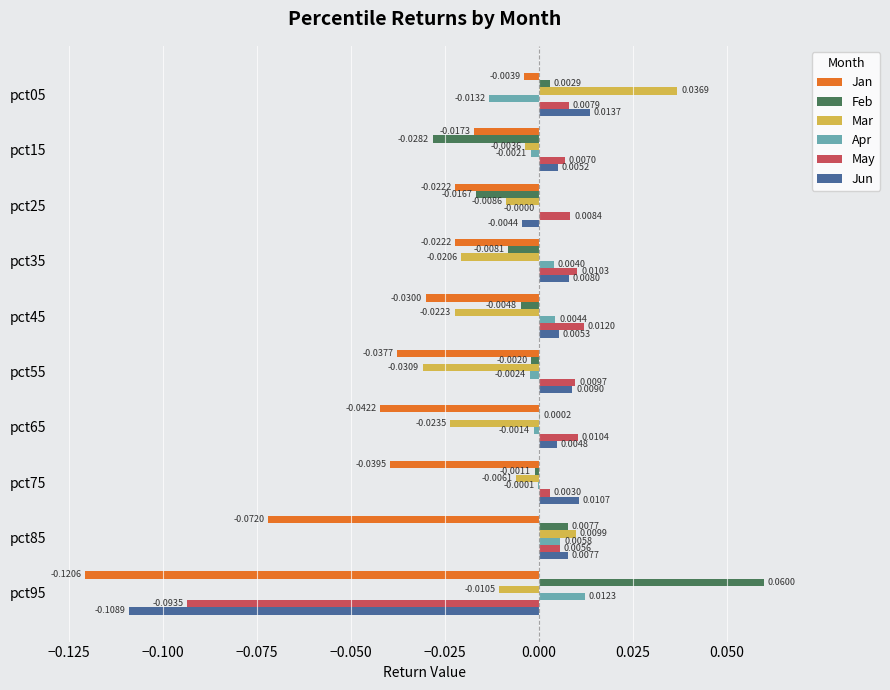

Between pct15 and pct45, which series saw the biggest shift?

Feb